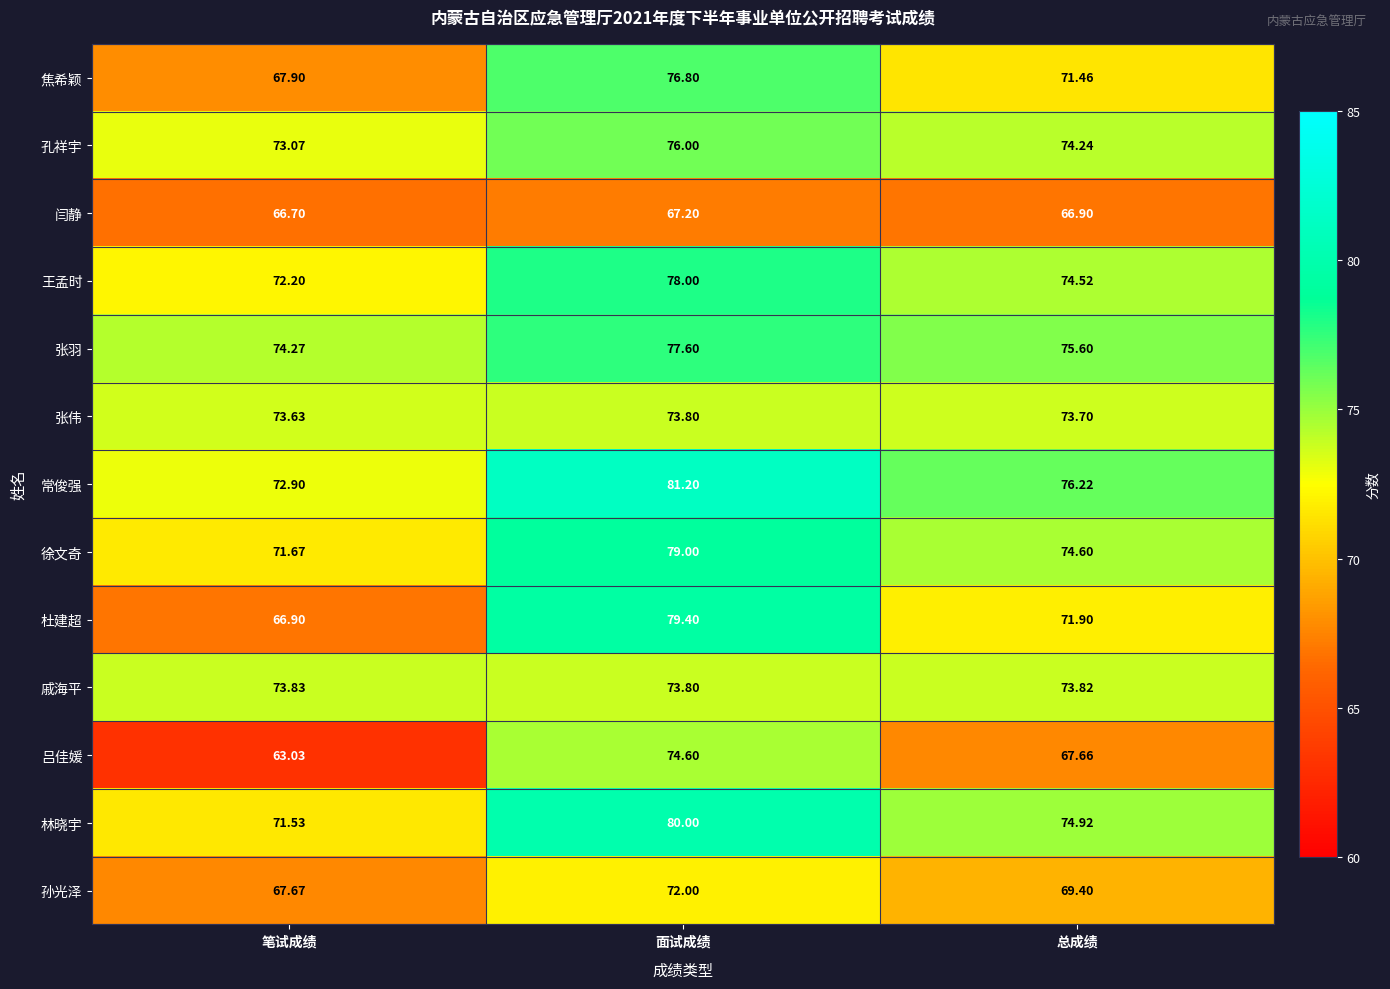

Which category has the lowest value in the 常俊强 series?

笔试成绩